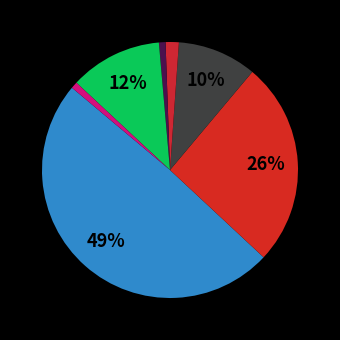

To the nearest percent, what is the difference between the largest and smallest slice percentages?

48%